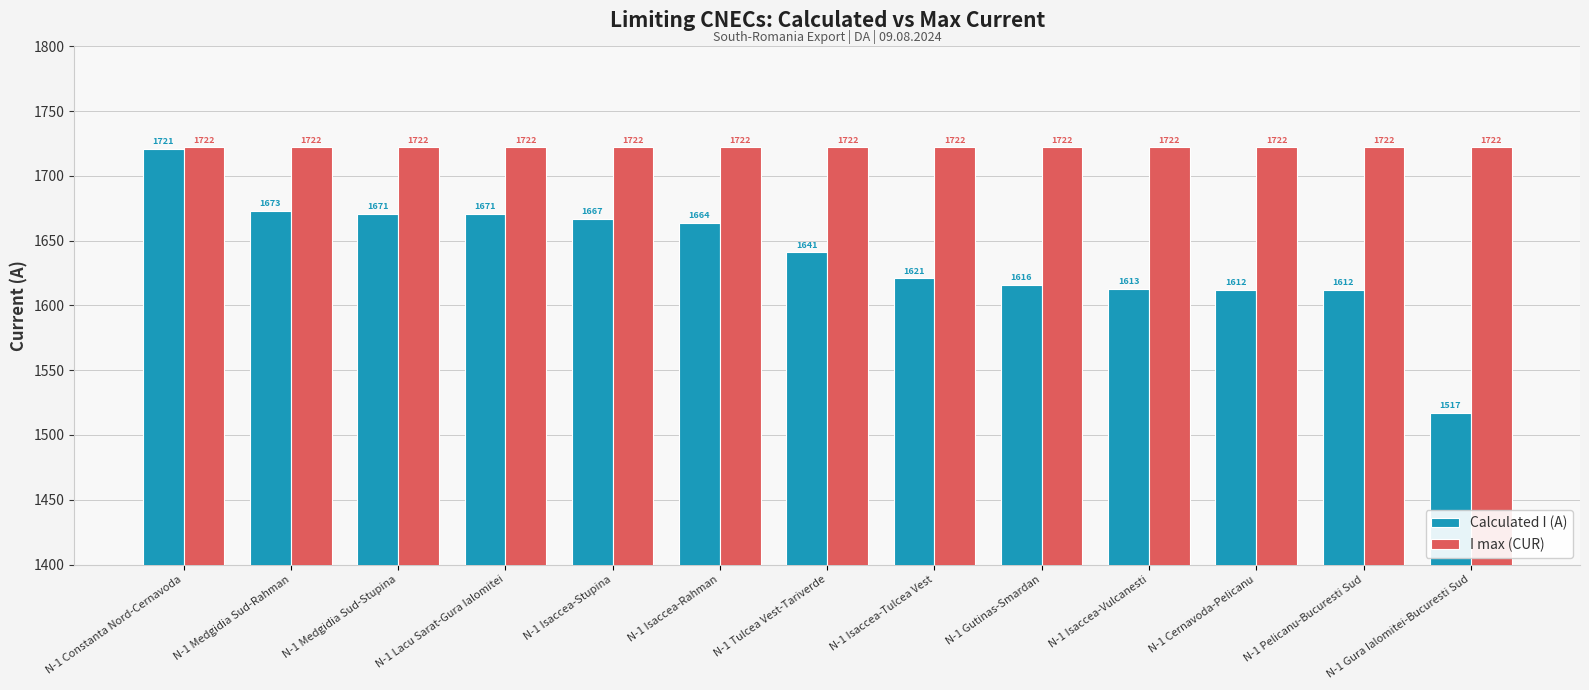

What is the label of the 10th bar from the left?

N-1 Isaccea-Vulcanesti